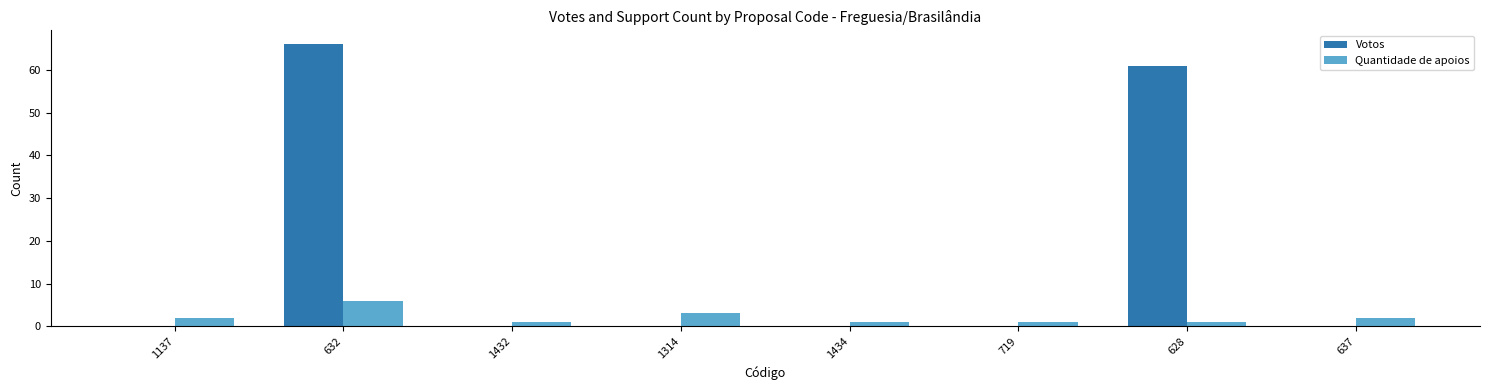

Does the chart contain stacked bars?

No